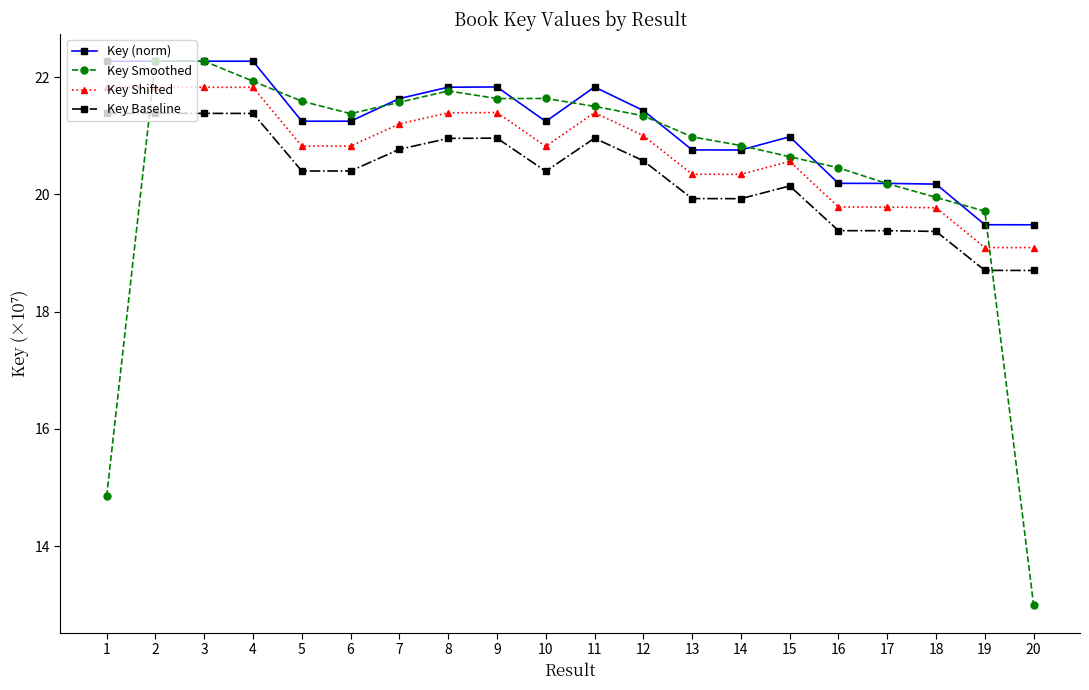

Which series has the largest range (max minus min)?

Key Smoothed